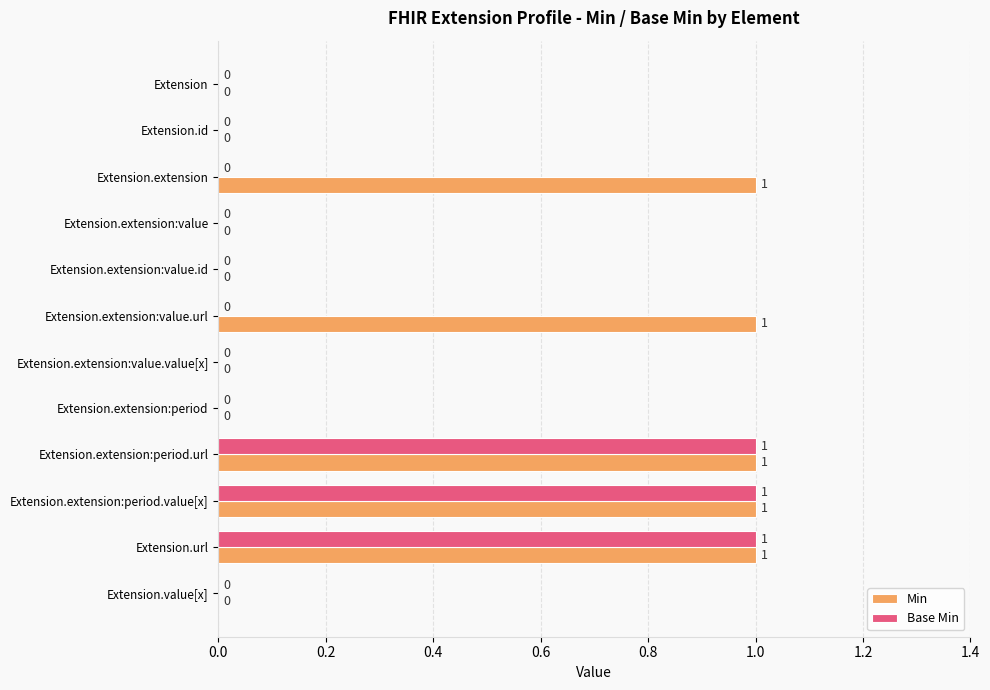

What is the sum of all Min values?

5